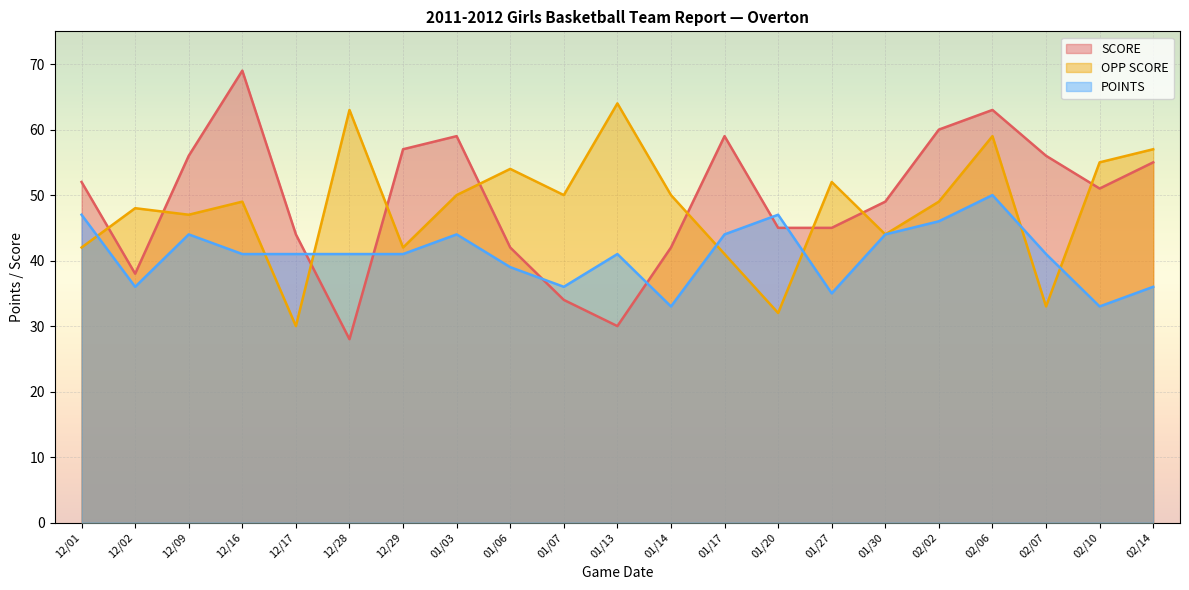

Rank the categories by OPP SCORE value from lowest to highest.

12/17, 01/20, 02/07, 01/17, 12/01, 12/29, 01/30, 12/09, 12/02, 12/16, 02/02, 01/03, 01/07, 01/14, 01/27, 01/06, 02/10, 02/14, 02/06, 12/28, 01/13